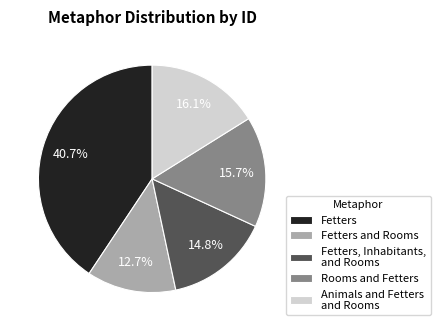

What percentage is the Animals and Fetters and Rooms slice, to the nearest percent?

16%